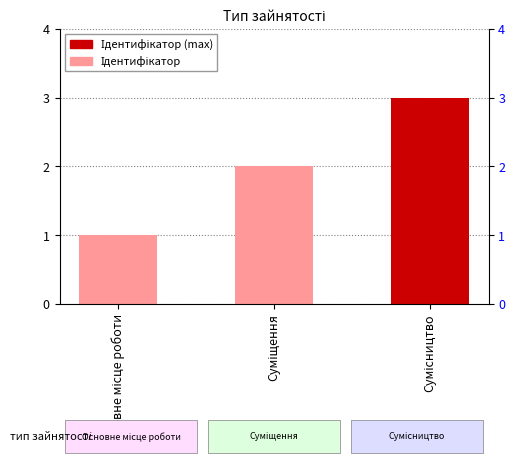

What is the greatest value displayed?

3